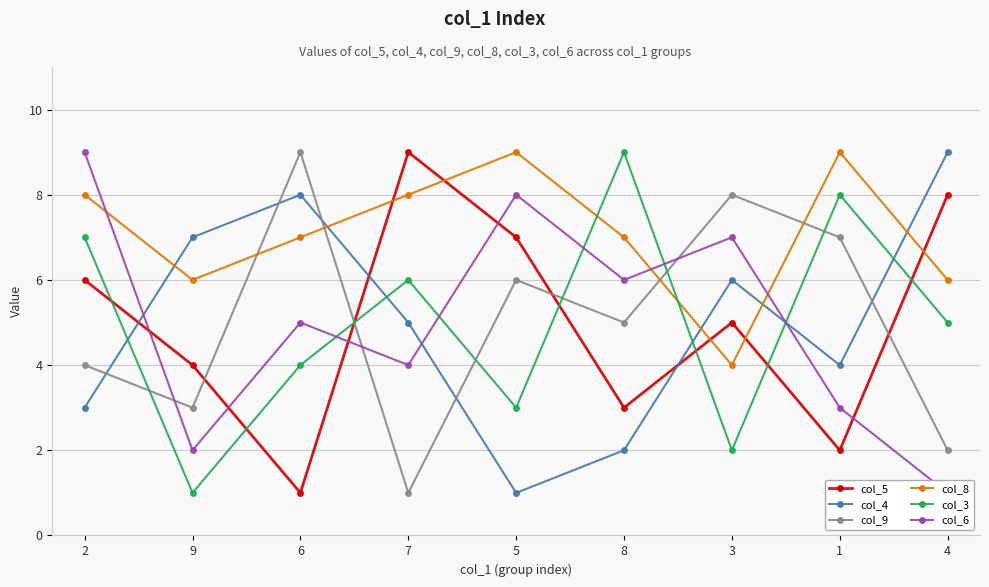

The col_9 series shows 3 at 9. True or false?

True